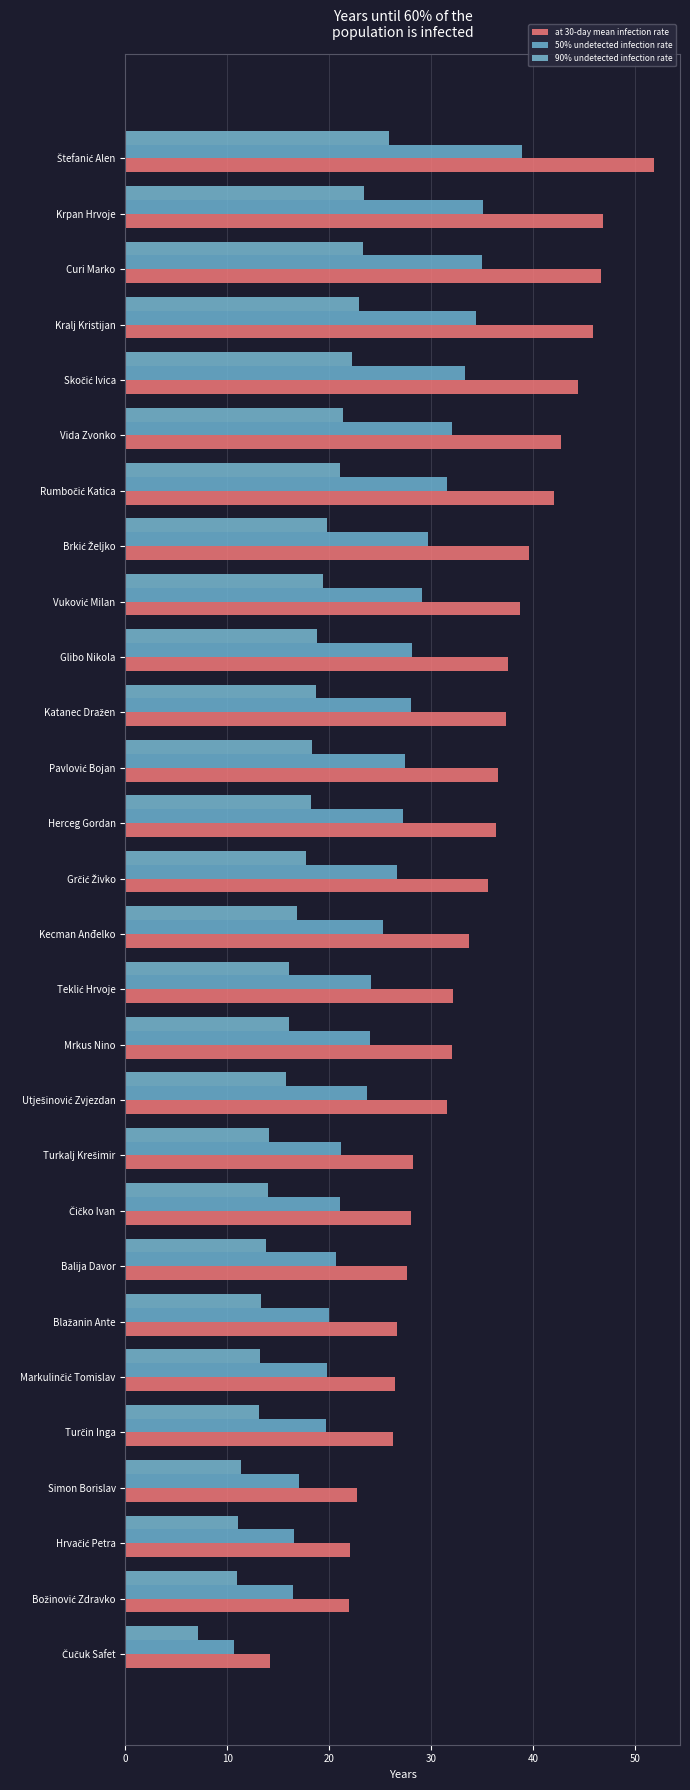

How many series are shown in this chart?

3